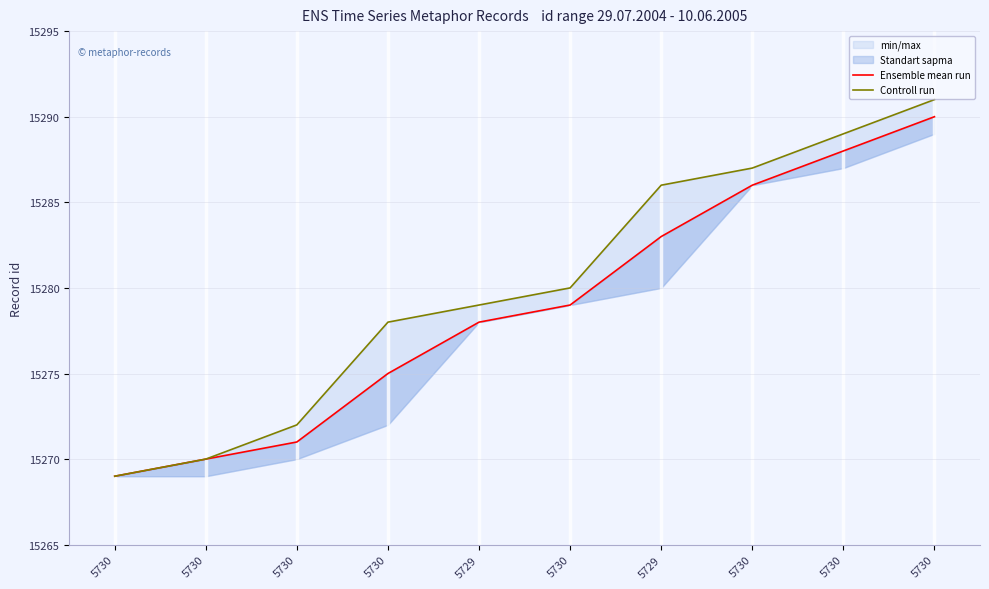

What is the total value across all series at 5730?

30538